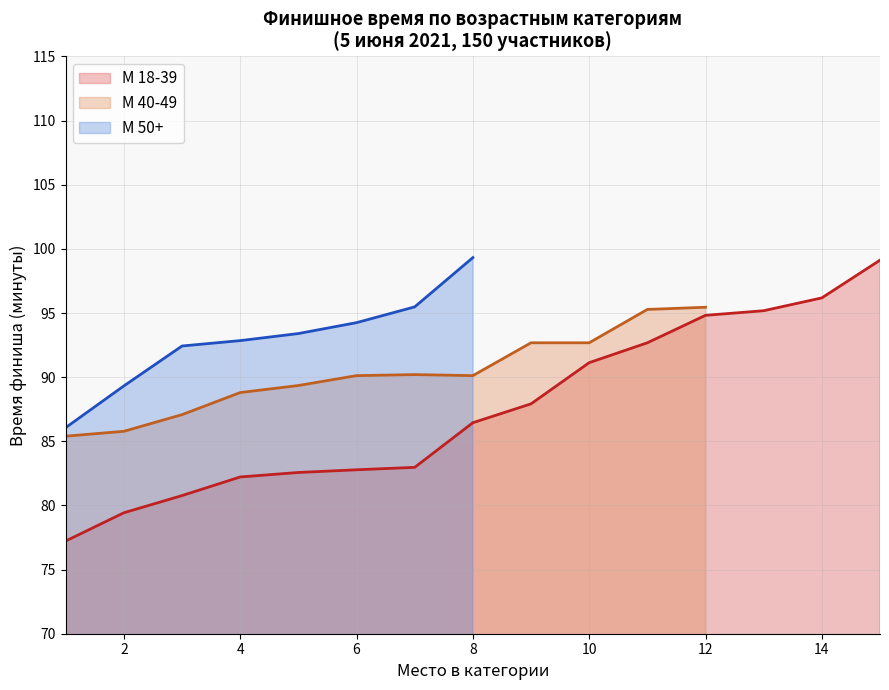

The М 40-49 series shows 8 at 5. True or false?

False